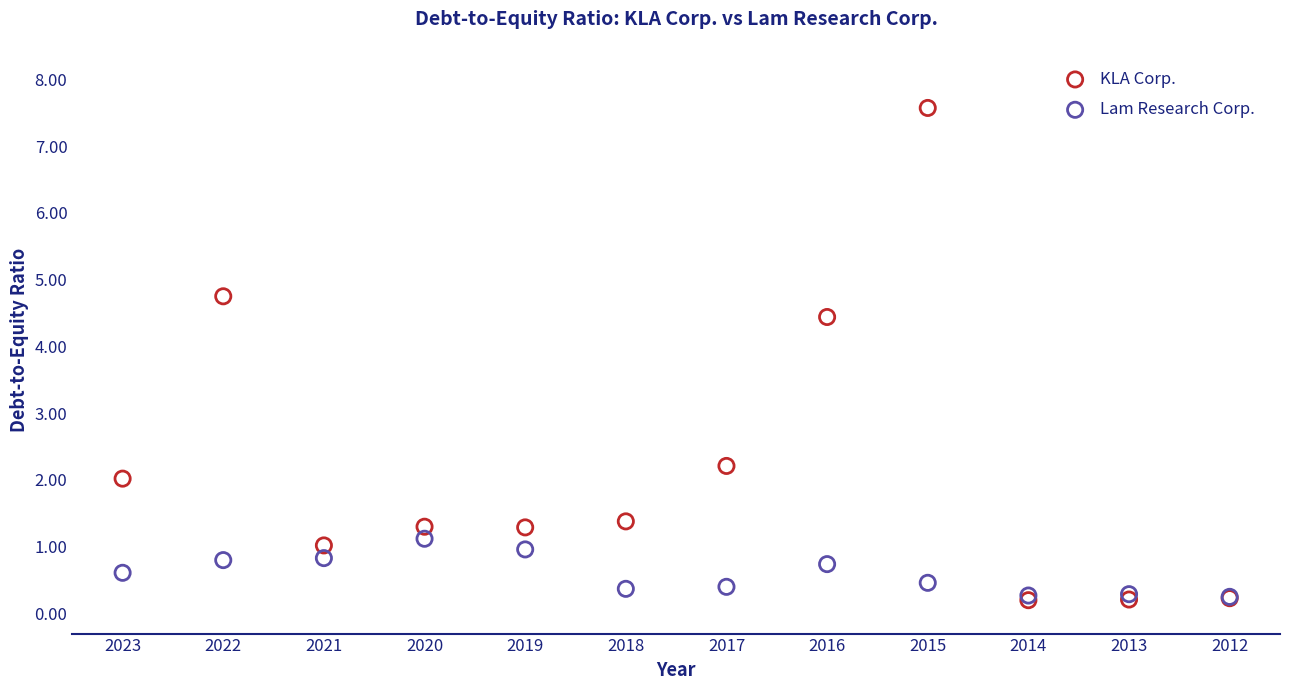

In the KLA Corp. series, what Y value is closest to 3?

2.2